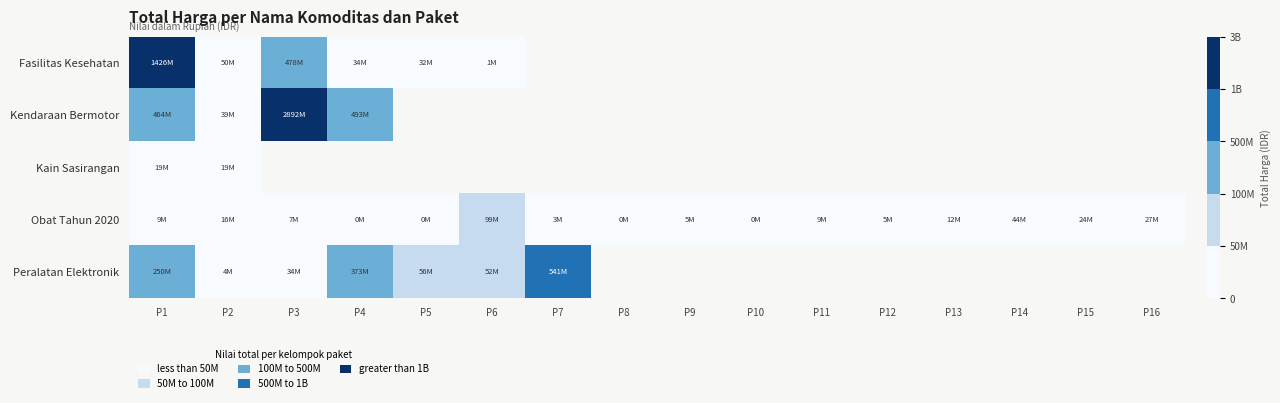

What is the difference between the maximum and second lowest values in the Obat Tahun 2020 series?

98590570.0